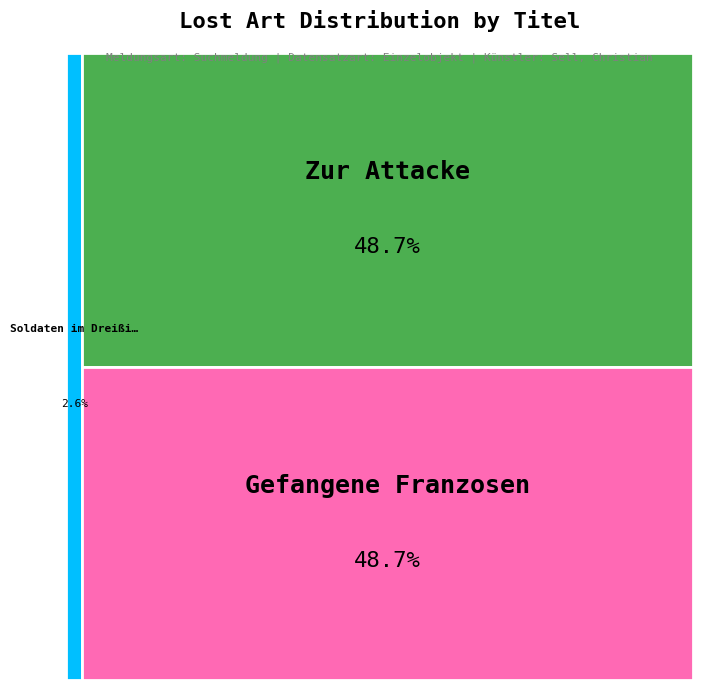

Count the number of slices in the pie.

3